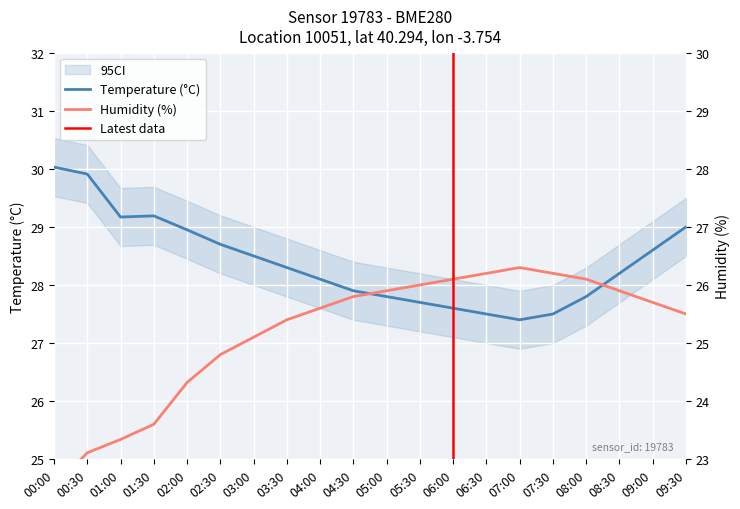

Between 00:00 and 07:00, which series saw the biggest shift?

humidity